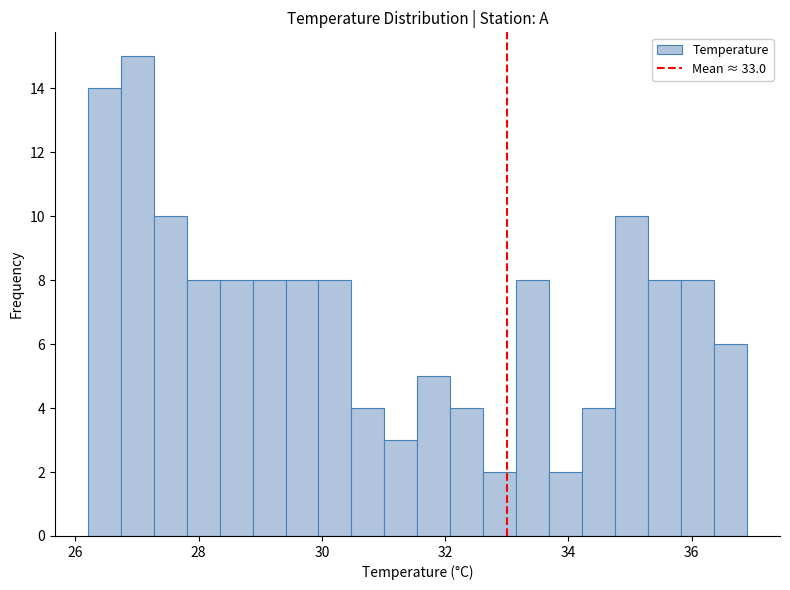

Around what value on the x-axis is the tallest bar? Give the approximate position of its centre, as read against the axis.

27.0